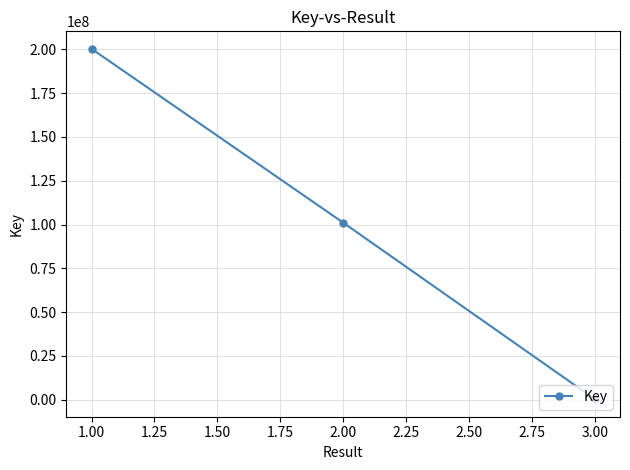

Is this an area chart (filled region under the line)?

No